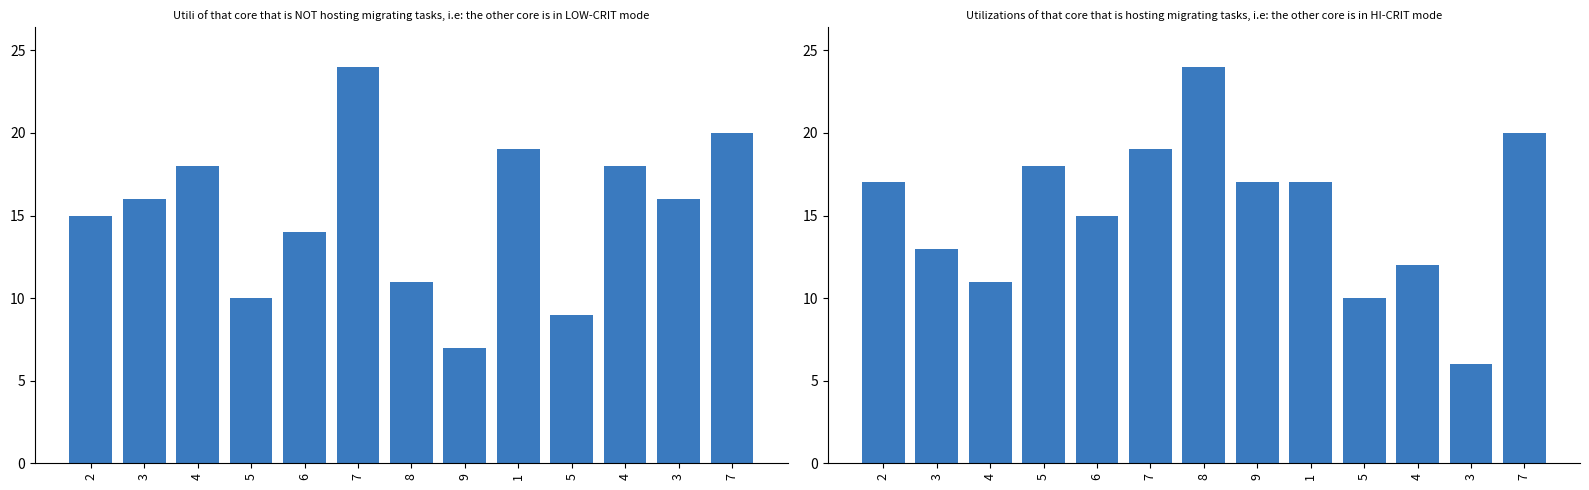

What is the difference between the second highest and second lowest values in the col_2+col_3+col_7 series?

10